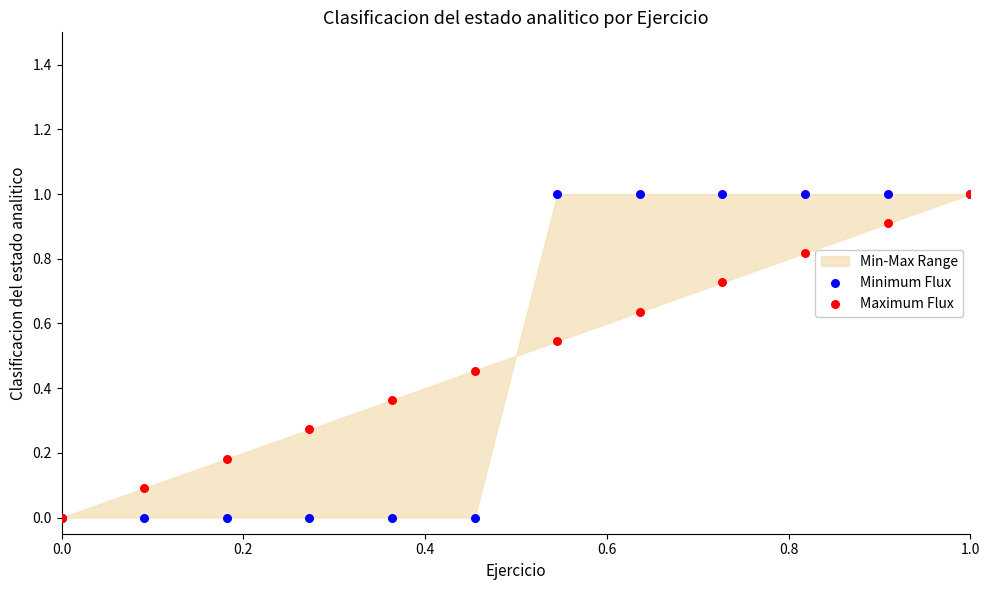

Which series contains the lowest Y value?

Minimum Flux